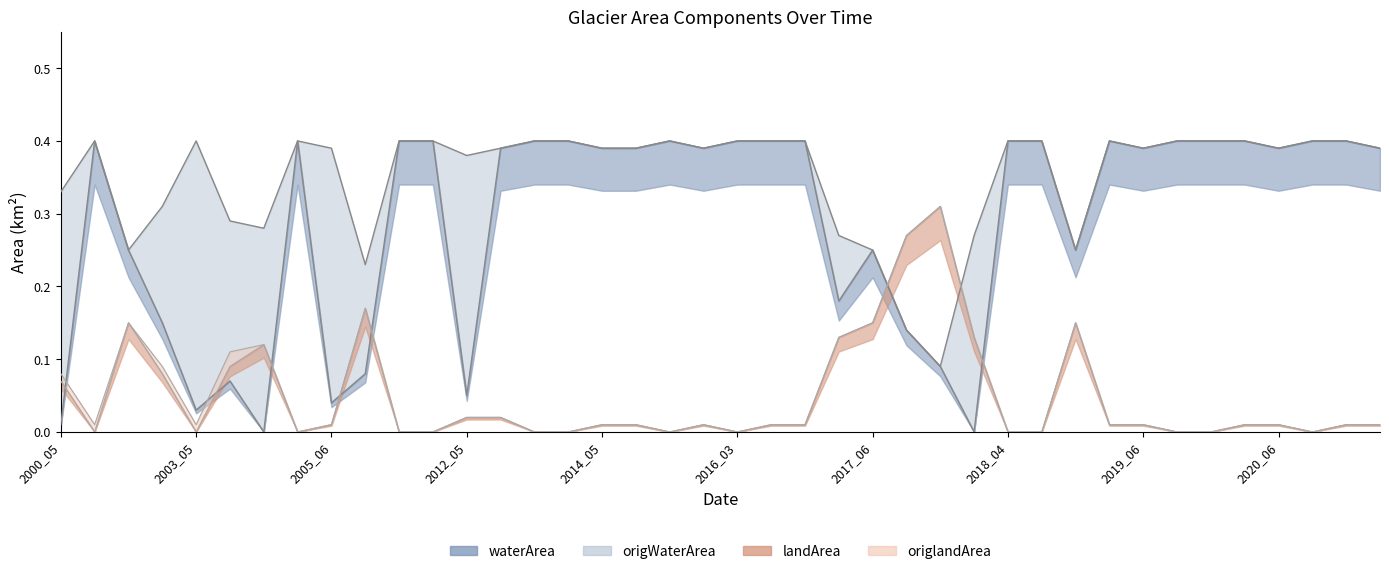

The value of landArea at 2020_04 is 0.0. True or false?

True